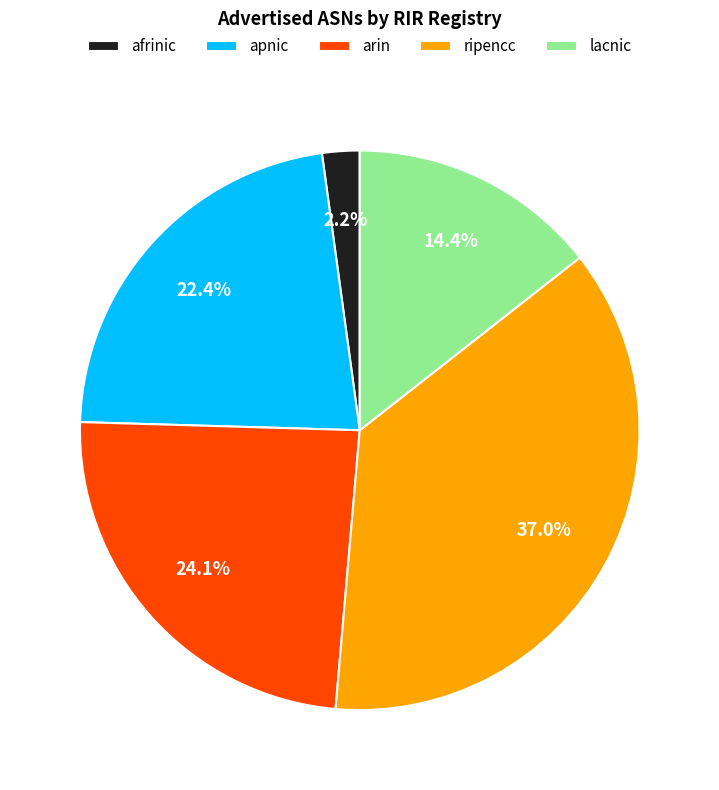

Which category has the biggest portion of the pie?

ripencc